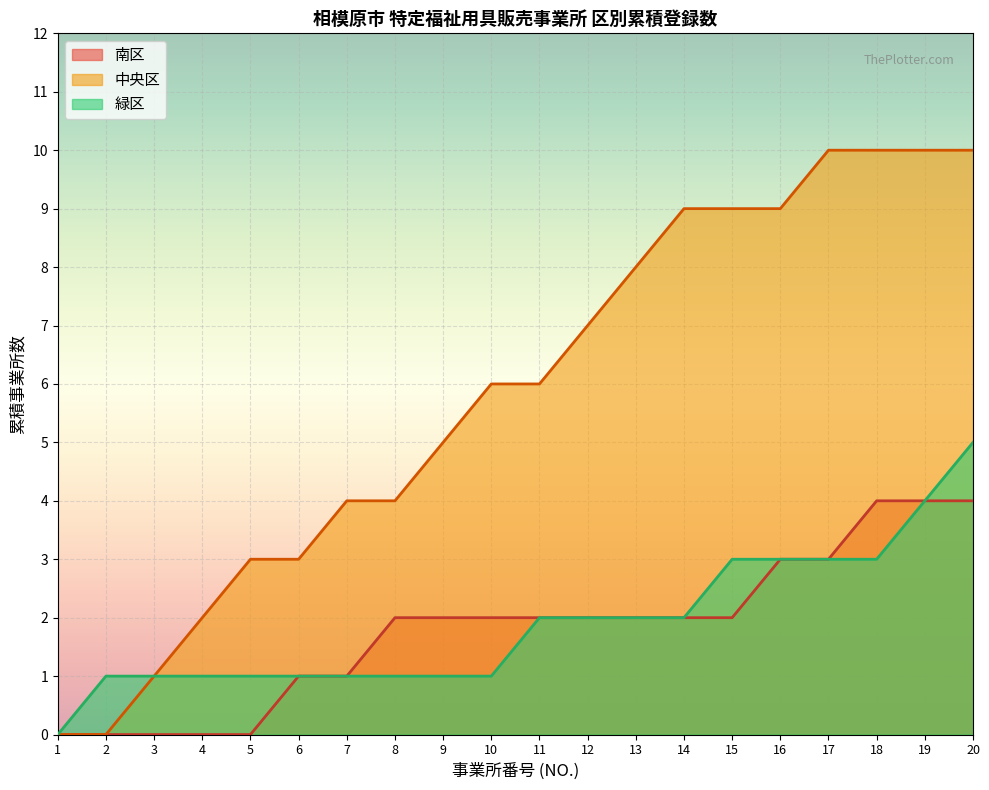

What is the change in value from 9 to 16?

+4